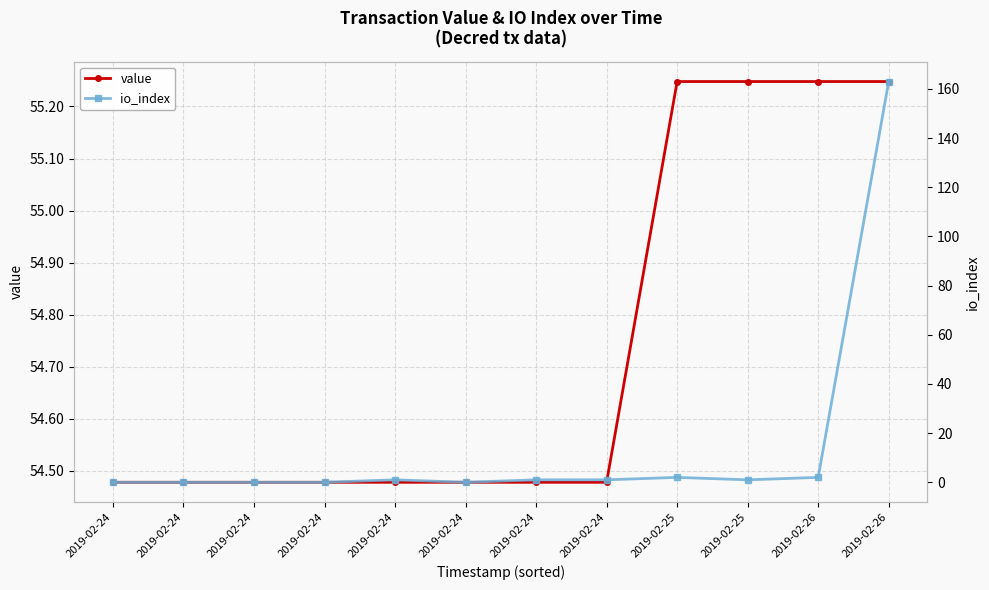

Reading right to left, list all the values displayed in this chart.

value: 55.2	55.2	55.2	55.2	54.5	54.5	54.5	54.5	54.5	54.5	54.5	54.5
io_index: 163.0	2.0	1.0	2.0	1.0	1.0	0.0	1.0	0.0	0.0	0.0	0.0